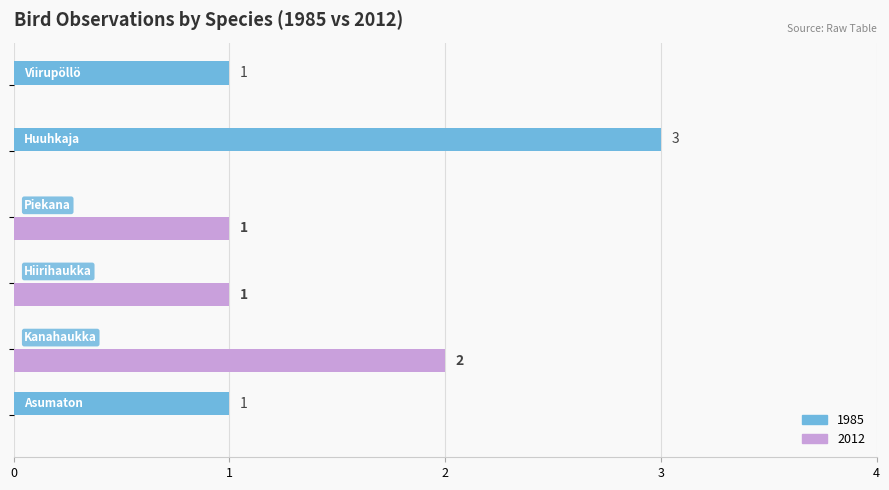

How many 2012 values are between 0 and 1?

5